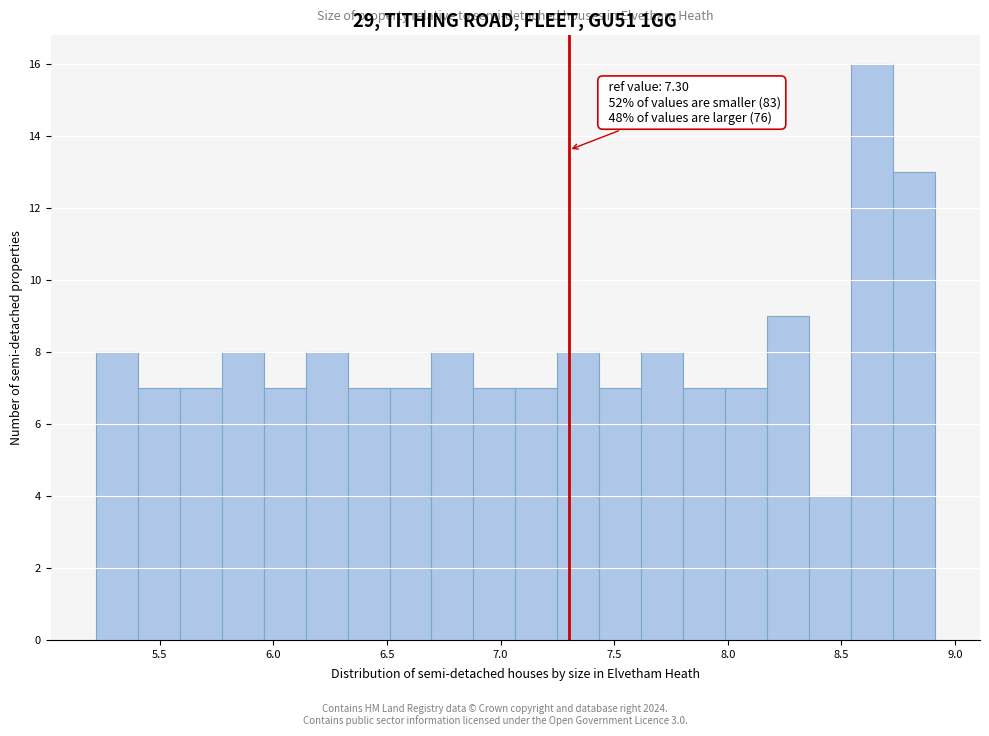

Around what value on the x-axis is the tallest bar? Give the approximate position of its centre, as read against the axis.

8.65